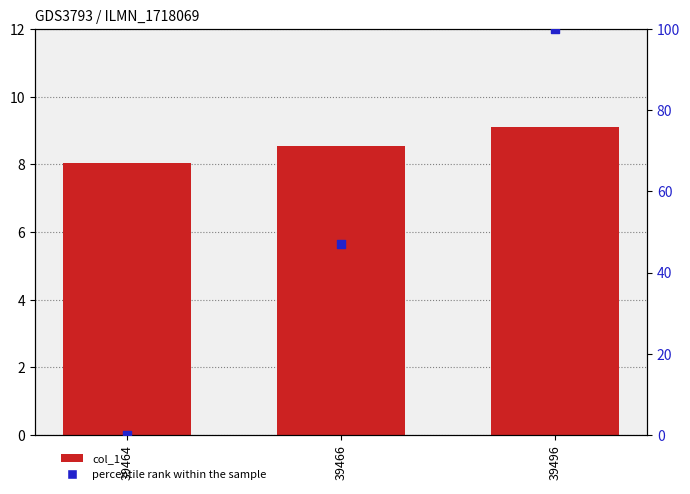

What is the total value across all series at 39464?

8.0